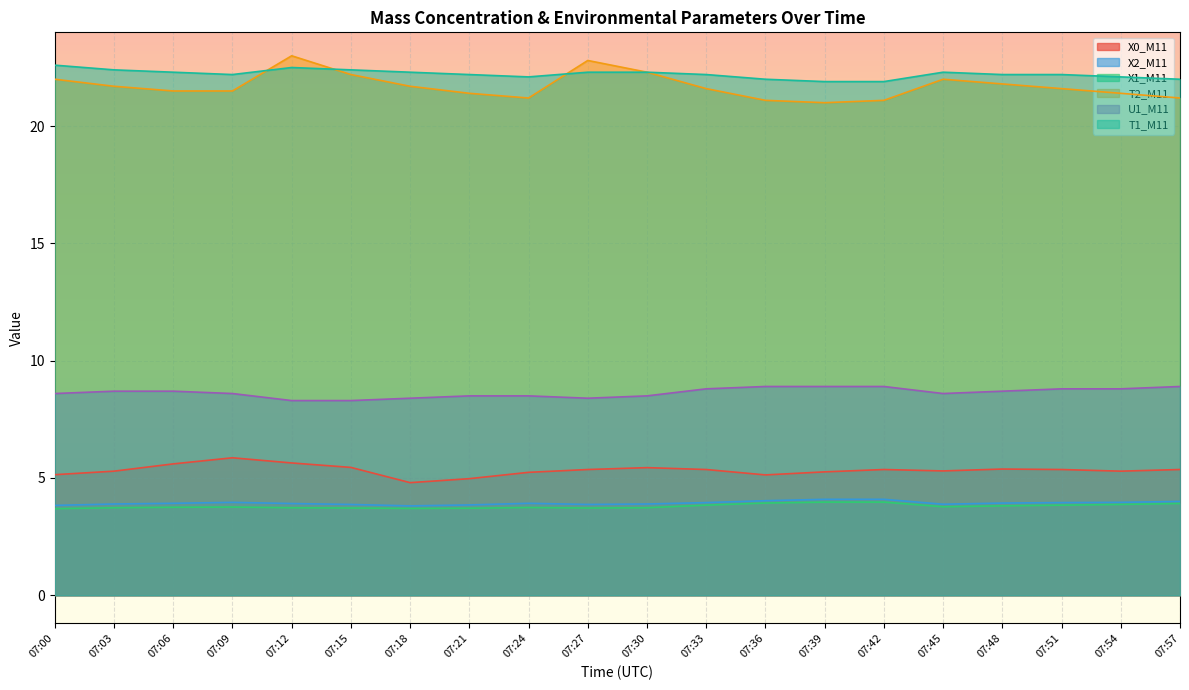

At 07:00, list the series in order from largest to smallest.

T1_M11, T2_M11, U1_M11, X0_M11, X2_M11, X1_M11